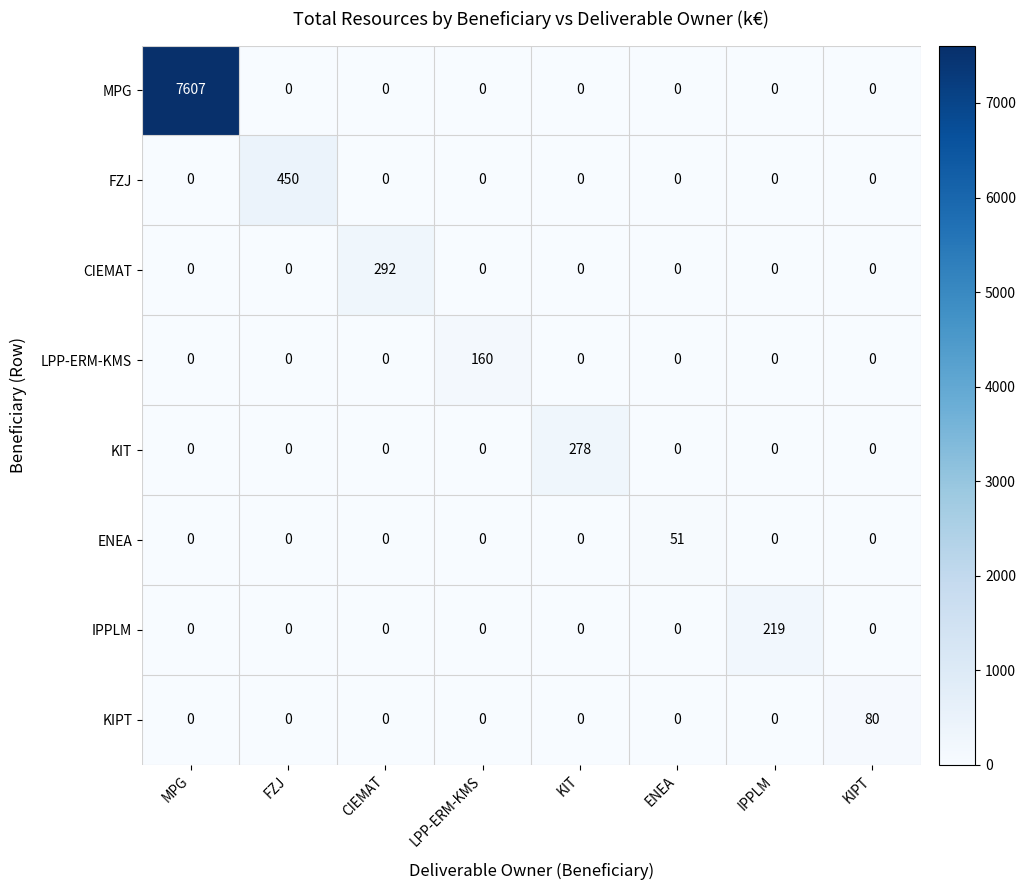

What is the difference between the maximum and minimum values in the ENEA series?

51